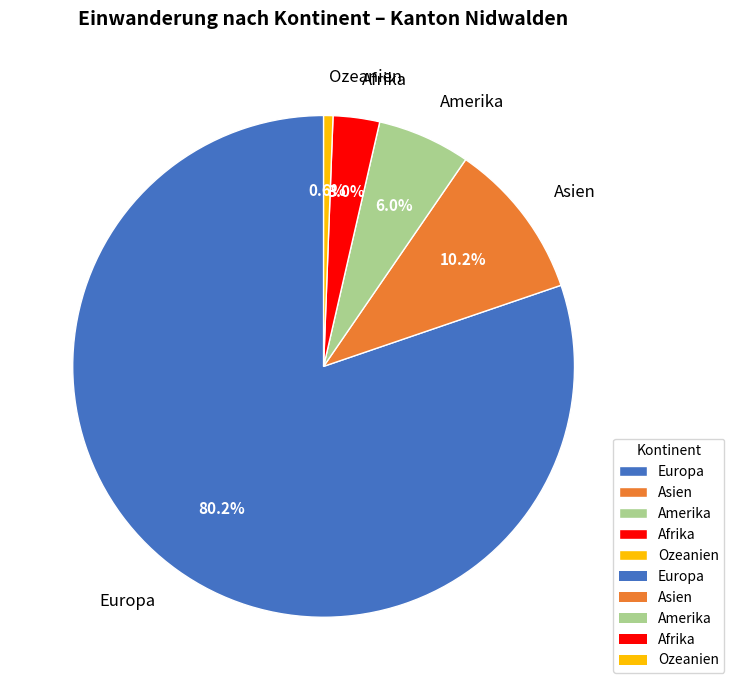

To the nearest percent, what is the difference between the largest and smallest slice percentages?

80%